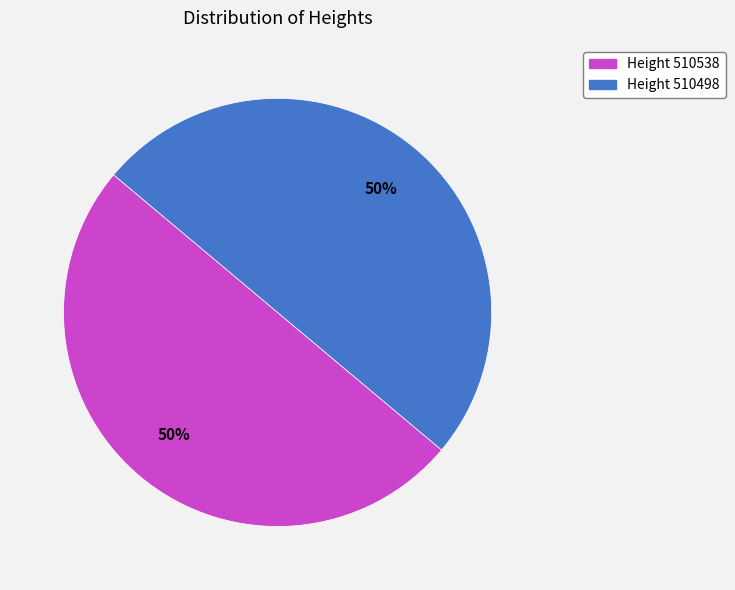

What percentage is the Height 510498 slice, to the nearest percent?

50%